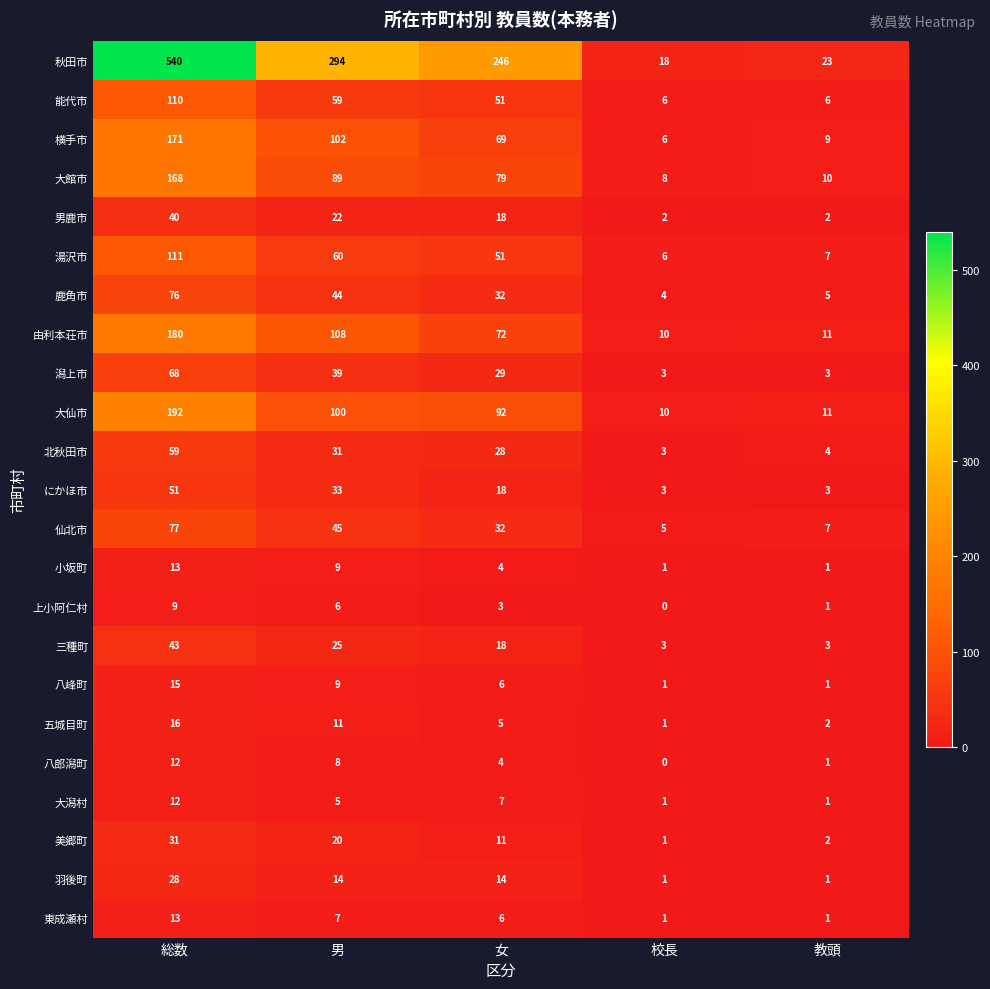

Read the 羽後町 value at 総数, to the nearest 10.

30